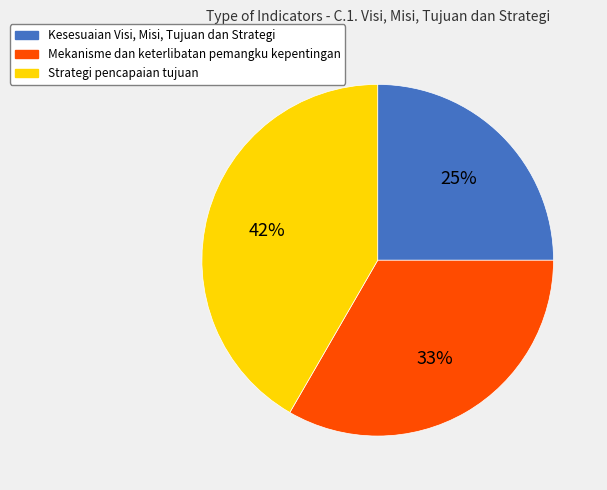

To the nearest percent, what is the difference between the largest and smallest slice percentages?

17%